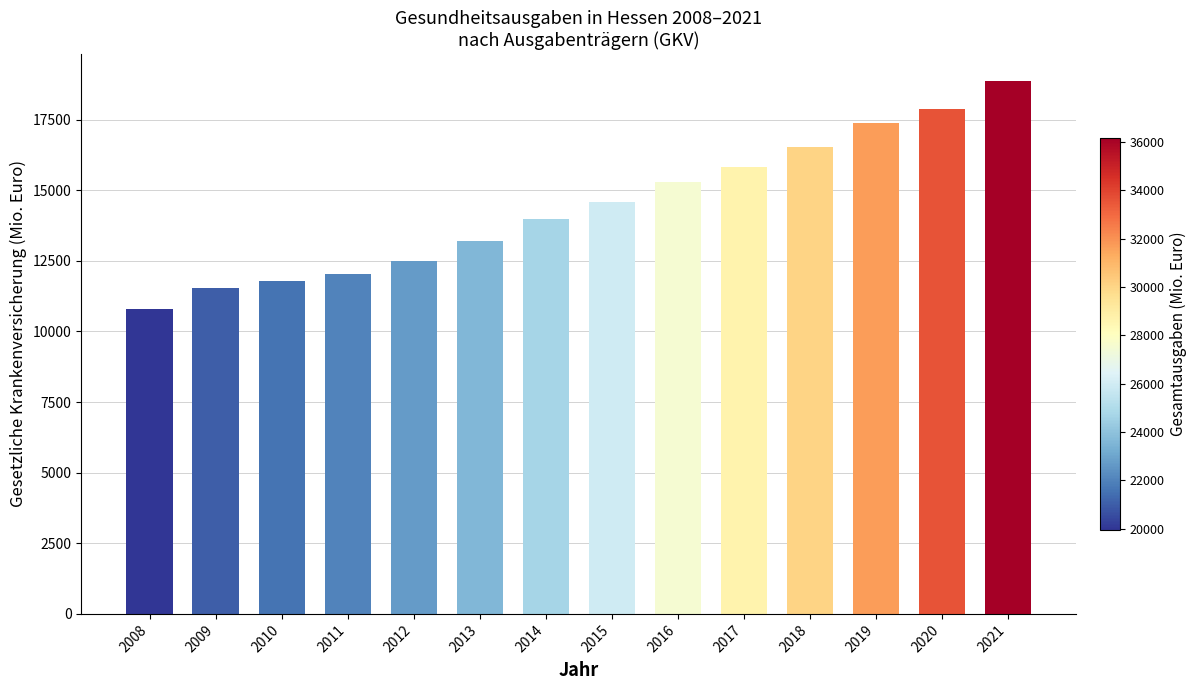

How many distinct data groups are displayed?

1